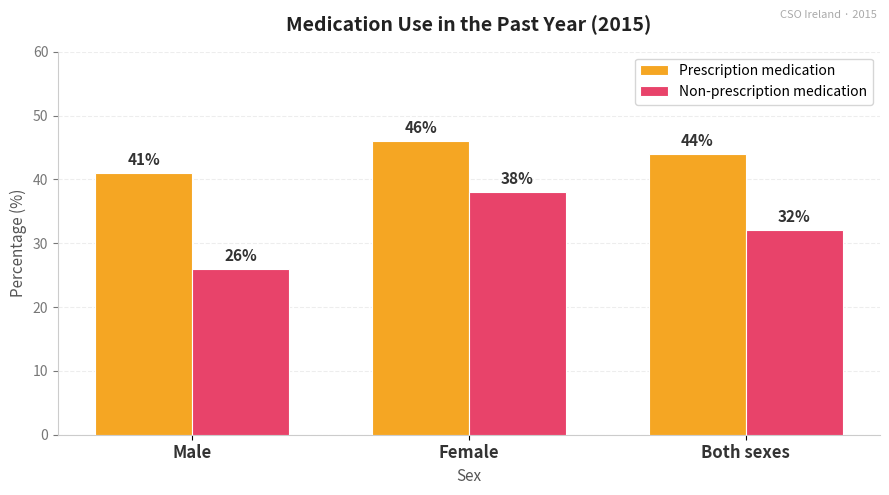

Which series changed the most between Male and Both sexes?

Non-prescription medication